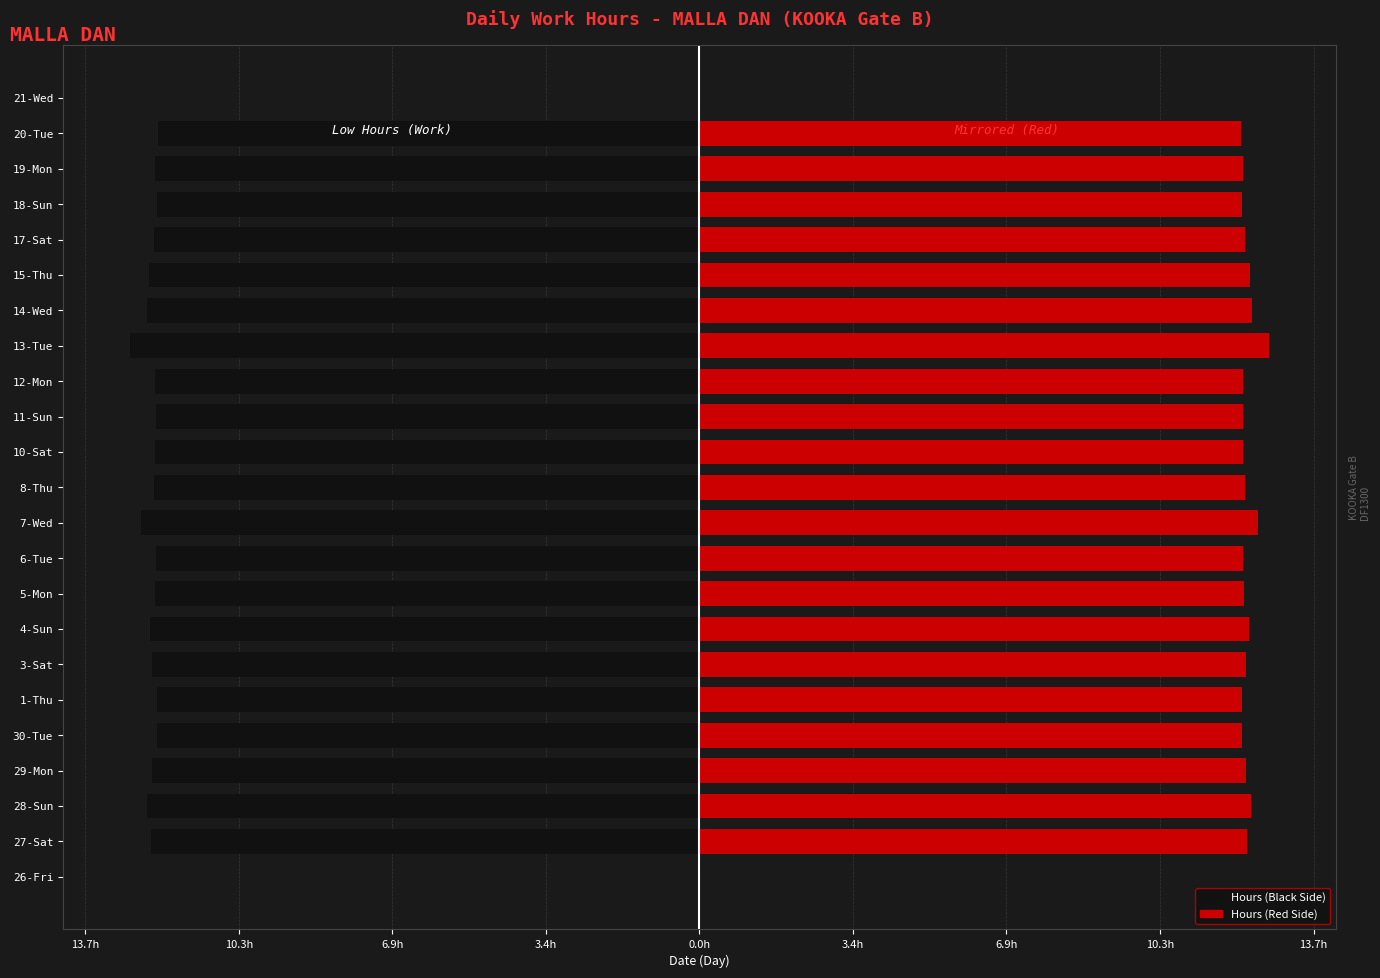

Does the chart contain stacked bars?

No